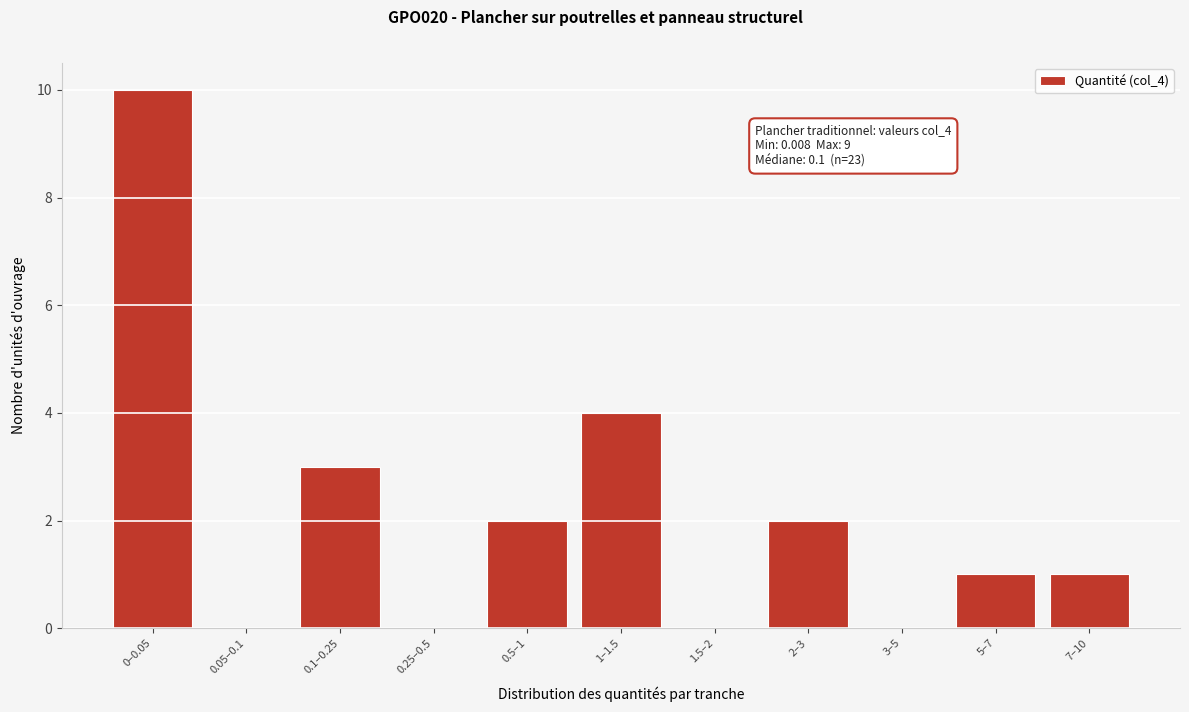

Reading left to right, list all the values displayed in this chart.

0–0.05=10	0.05–0.1=0	0.1–0.25=3	0.25–0.5=0	0.5–1=2	1–1.5=4	1.5–2=0	2–3=2	3–5=0	5–7=1	7–10=1